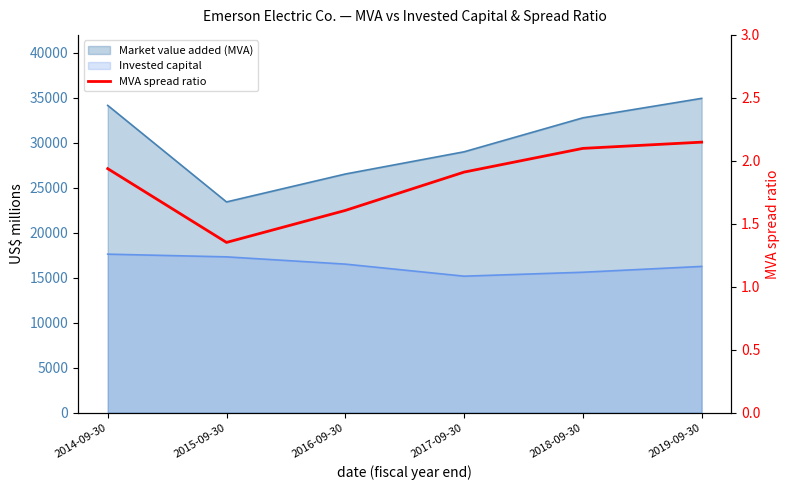

At which category does the data reach its first local valley?

2015-09-30